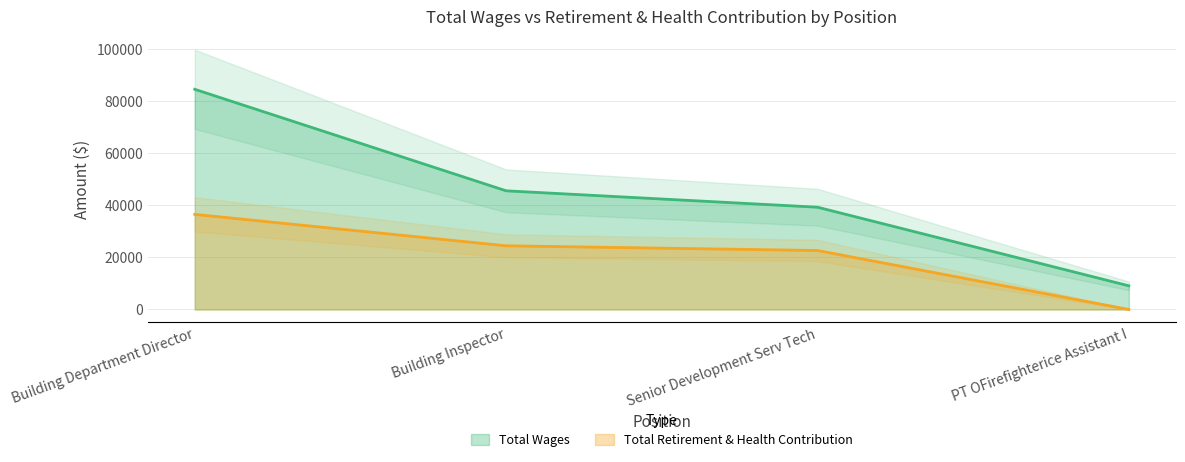

List the series in order of their peak value, highest first.

Total Wages, Total Retirement & Health Contribution